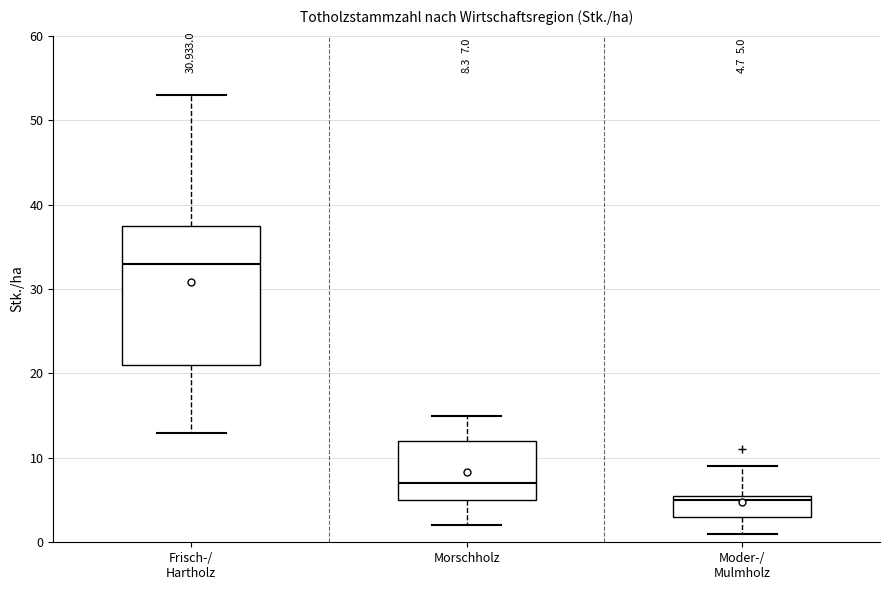

Which box has the highest median line?

Frisch-/ Hartholz